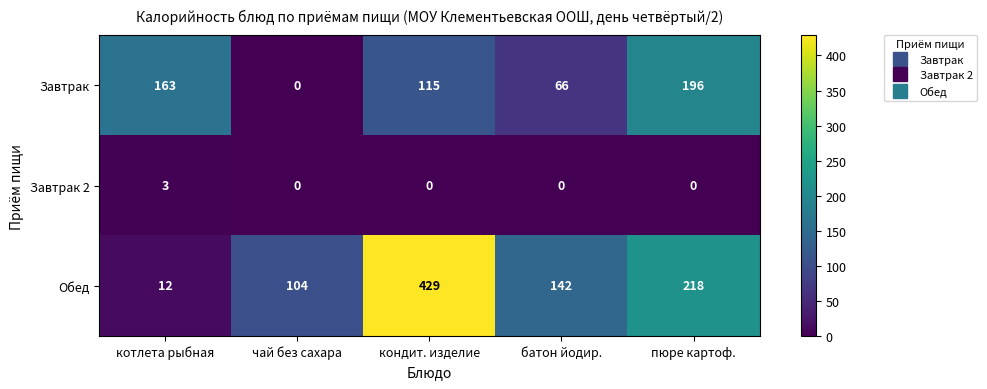

At how many categories does at least one series exceed 128?

4